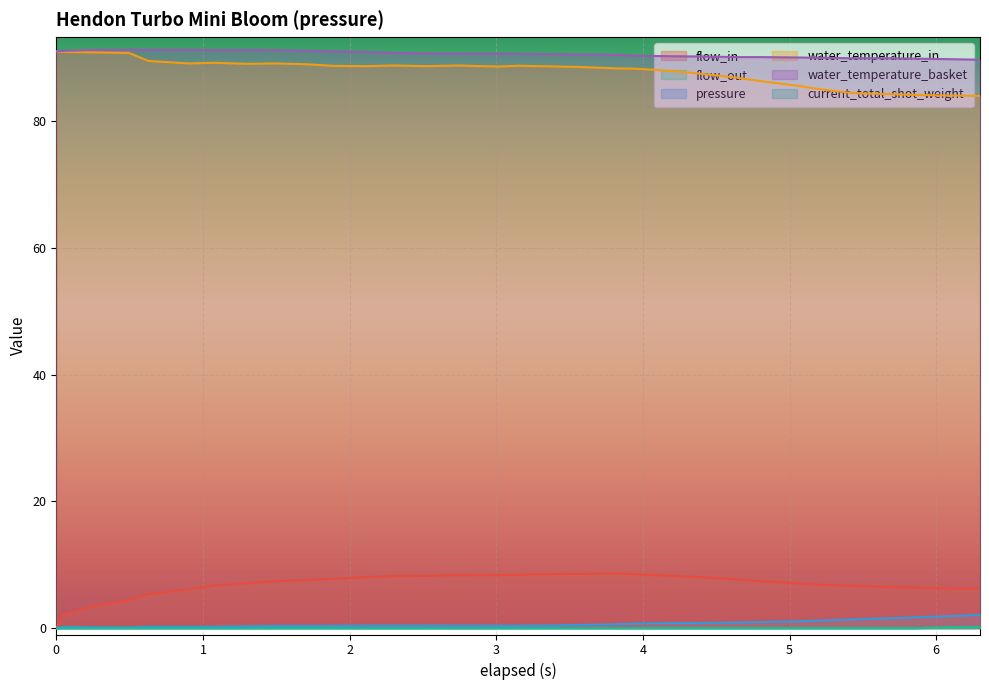

How many lines are shown in the chart?

6